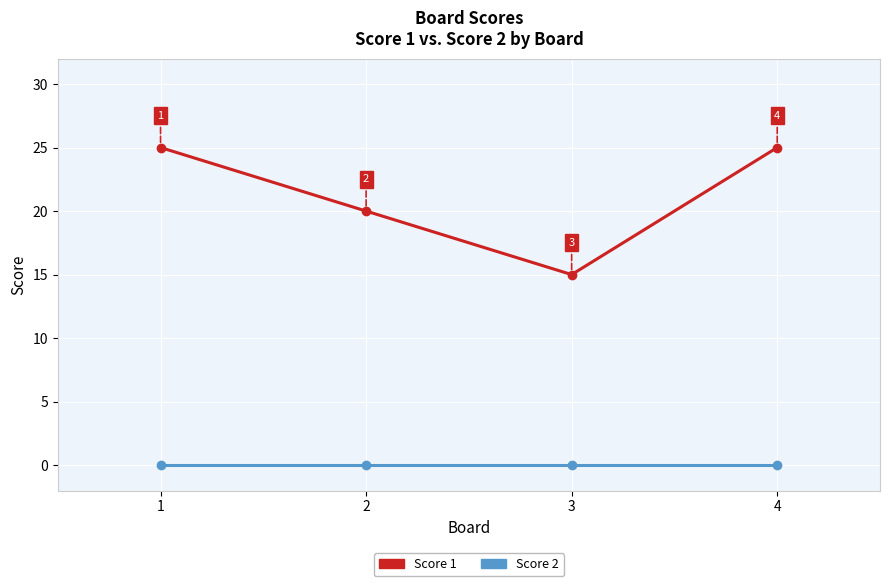

True or false: Score 2 and Score 1 intersect in this chart.

False